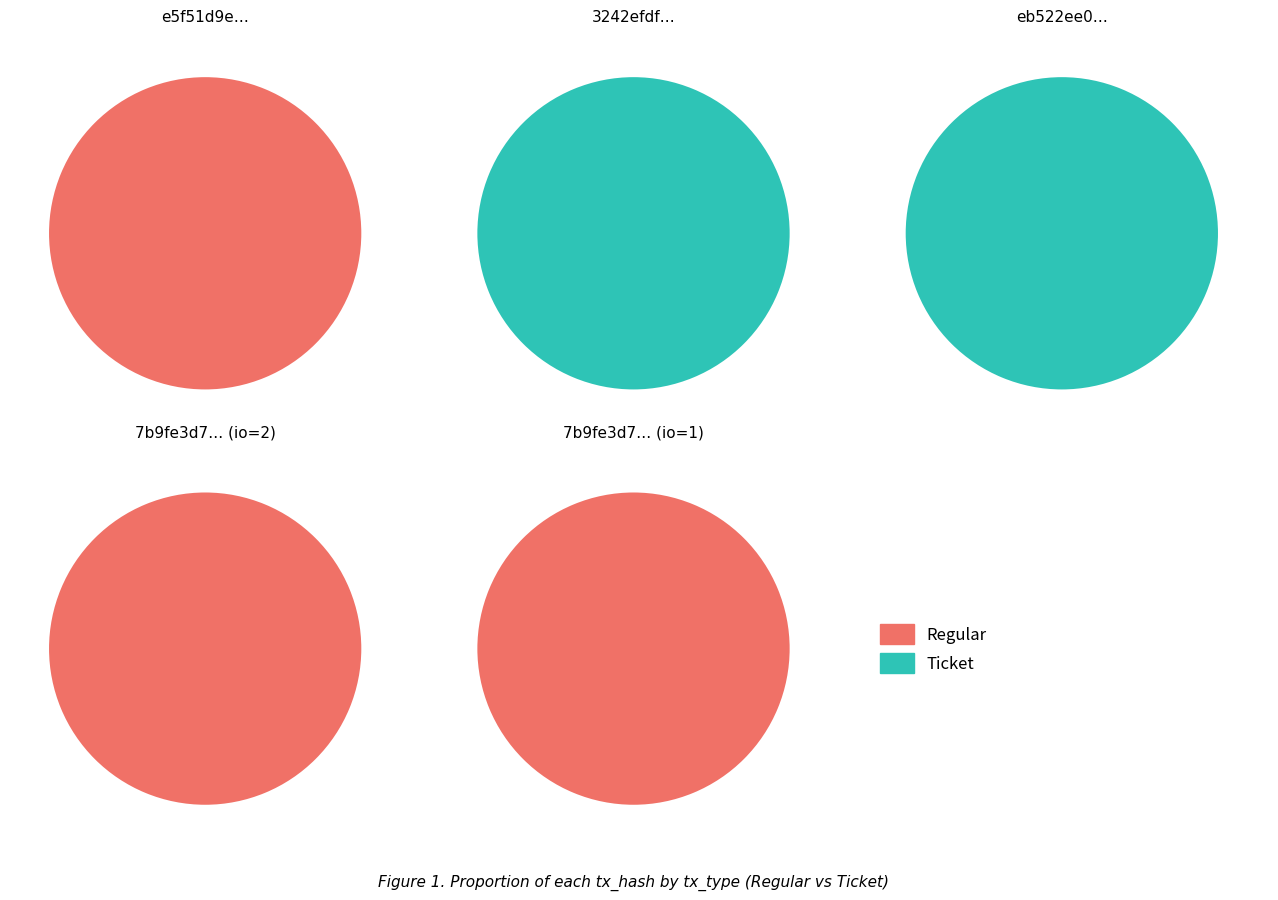

Is it true that 1 is 100% of the pie?

True